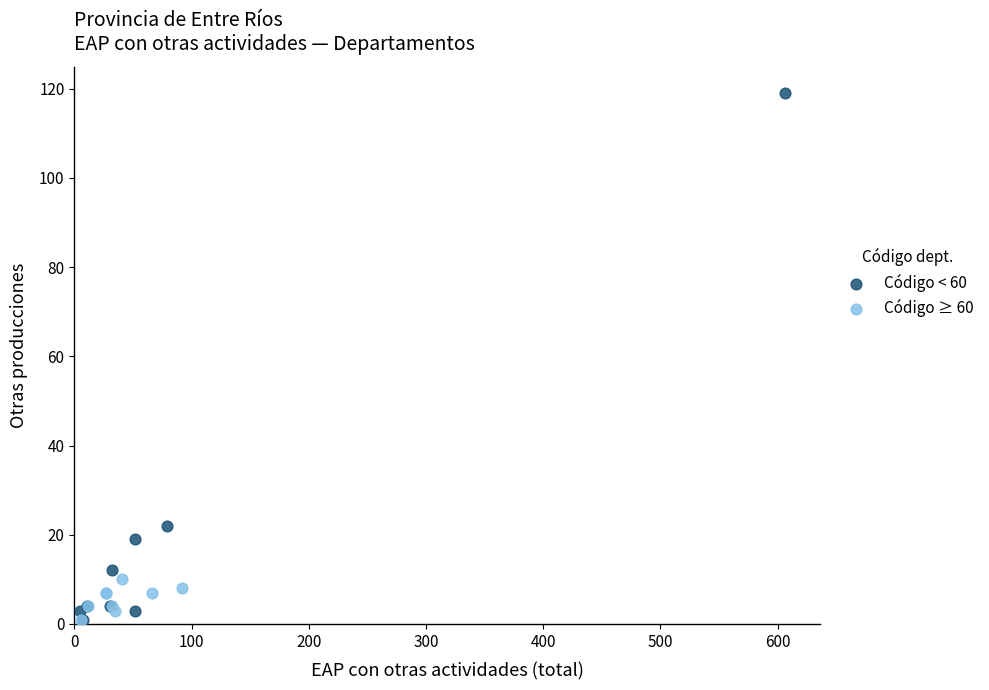

Which series reaches the maximum Y coordinate?

Código < 60